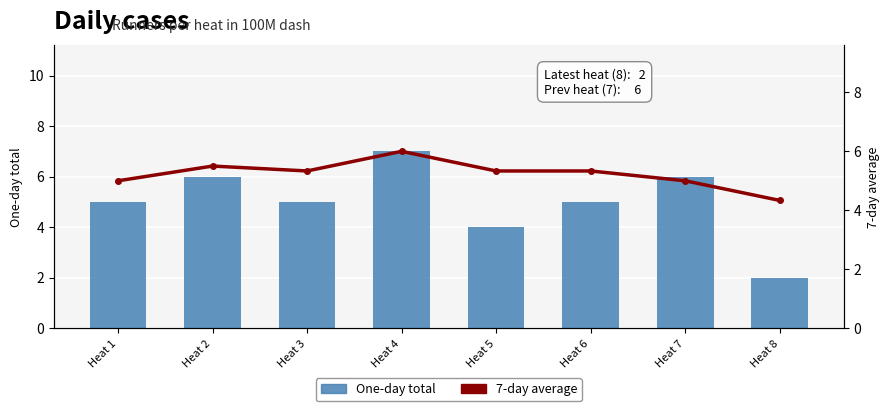

At how many categories does at least one series exceed 5?

6